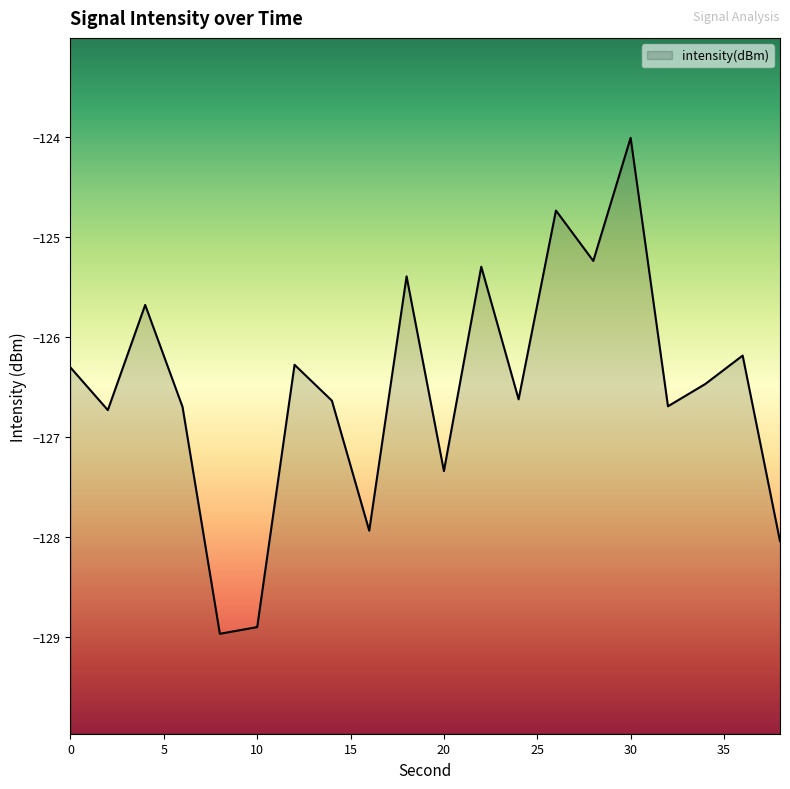

What is the difference between the values at 30 and 10?

4.9